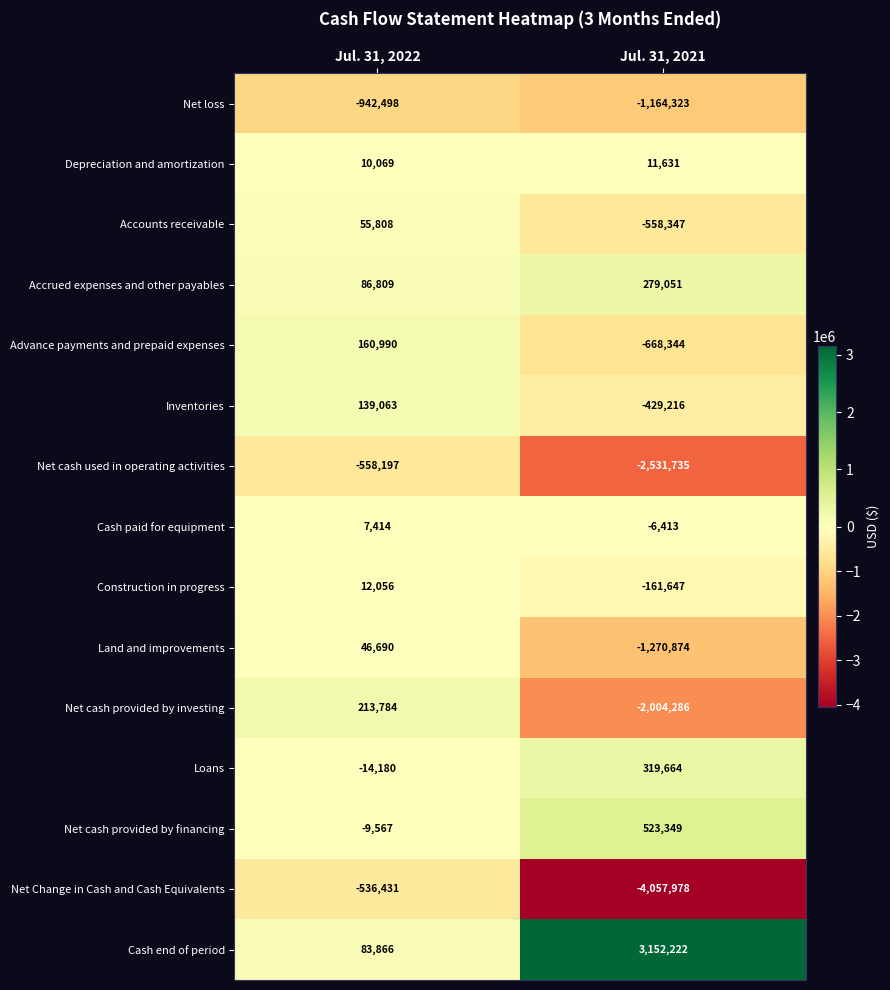

What is the difference between the Cash paid for equipment values at Jul. 31, 2021 and Jul. 31, 2022?

13827